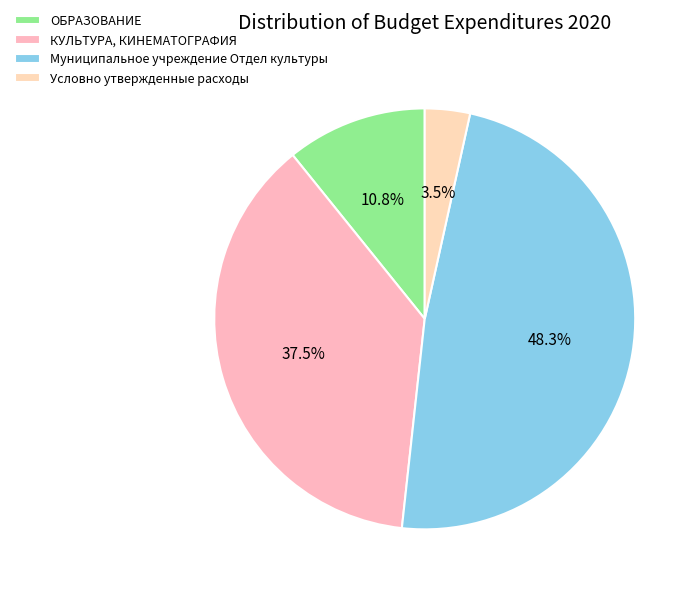

The КУЛЬТУРА, КИНЕМАТОГРАФИЯ slice represents 37% of the pie. True or false?

True